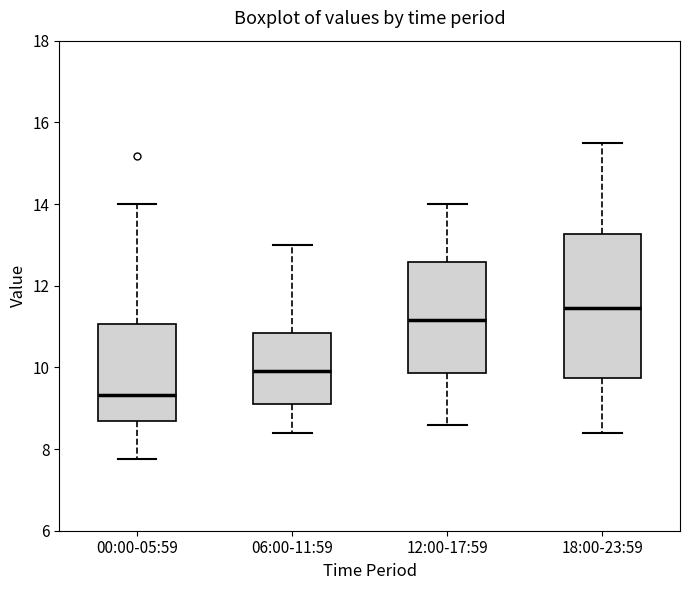

Which box's median line is the highest?

18:00-23:59